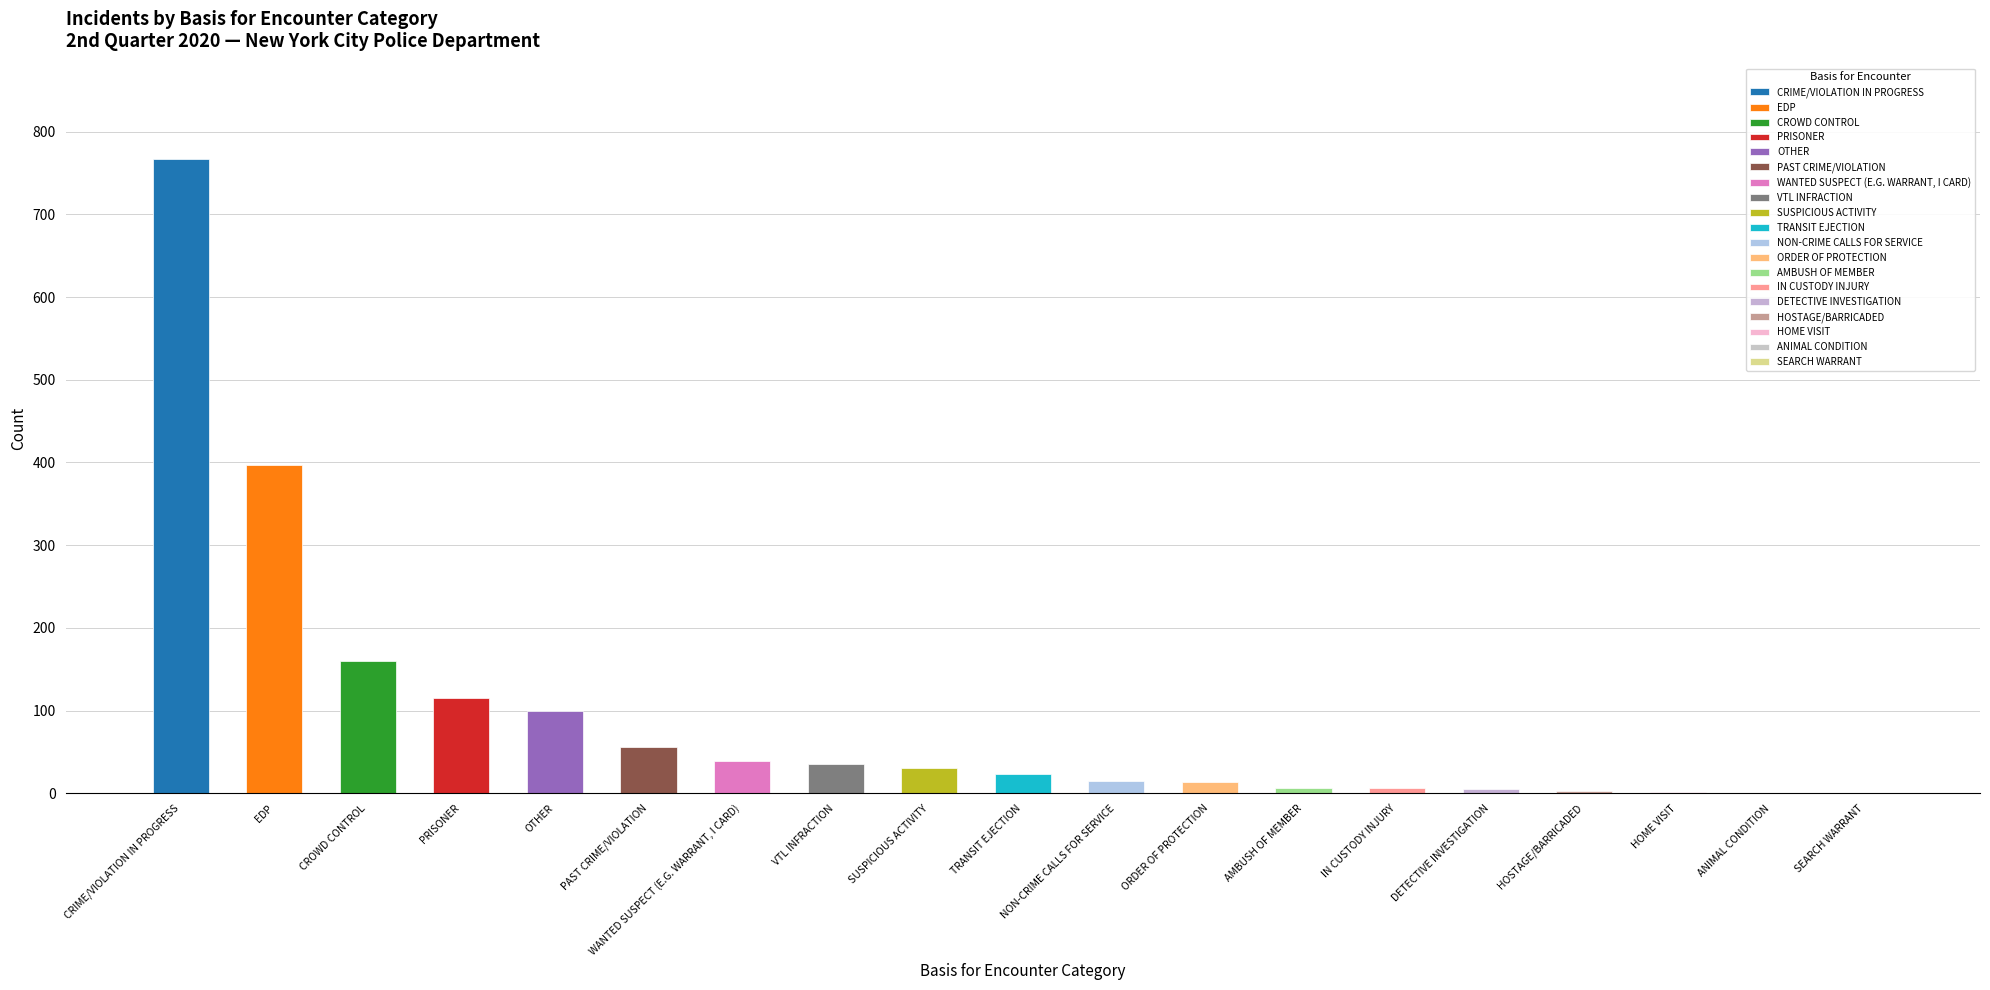

What is the ratio of the value at IN CUSTODY INJURY to the value at ANIMAL CONDITION?

6.0